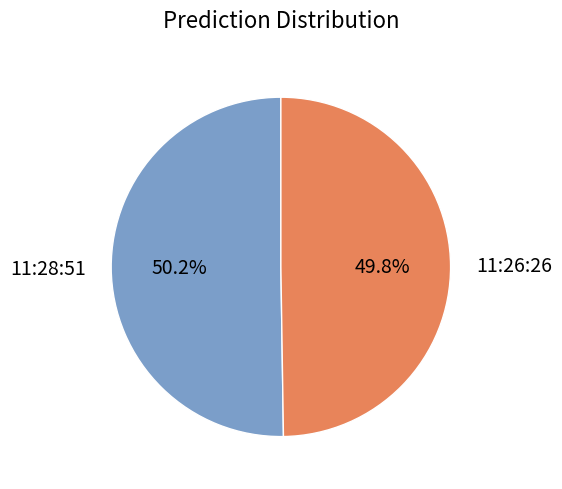

How many segments does this pie chart have?

2